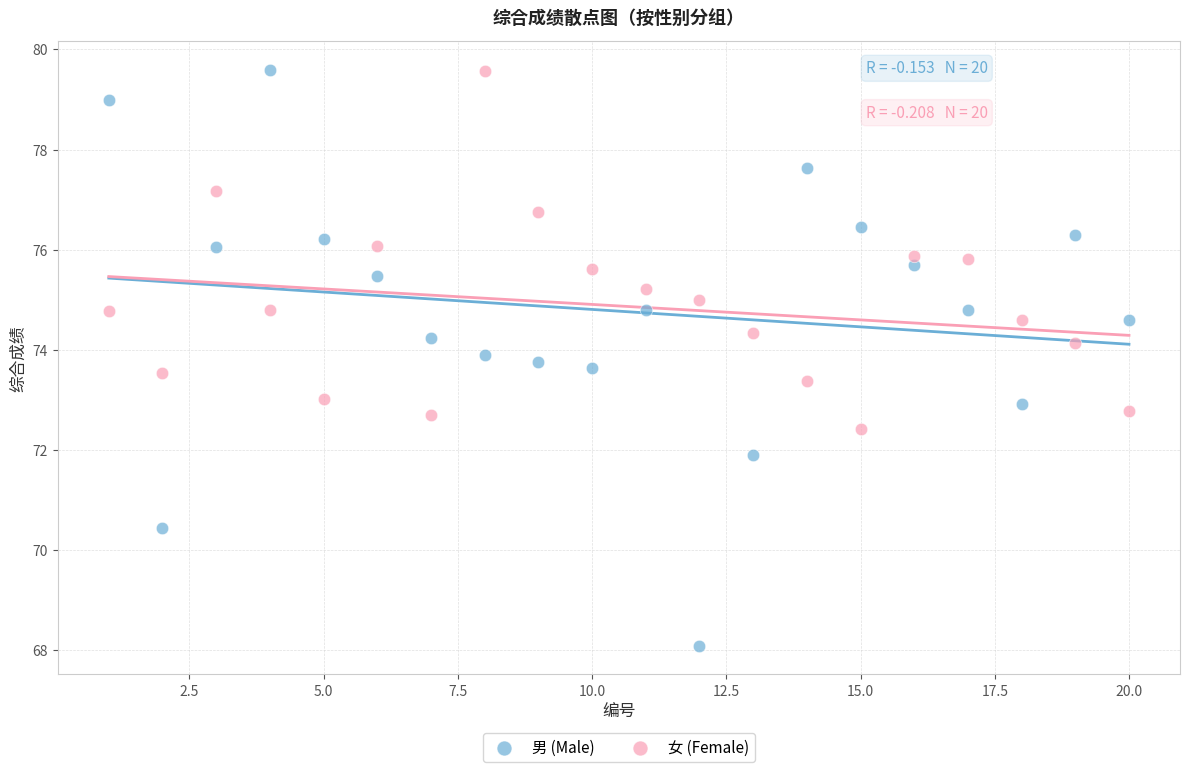

Which series has the widest spread of Y values?

男 (Male)